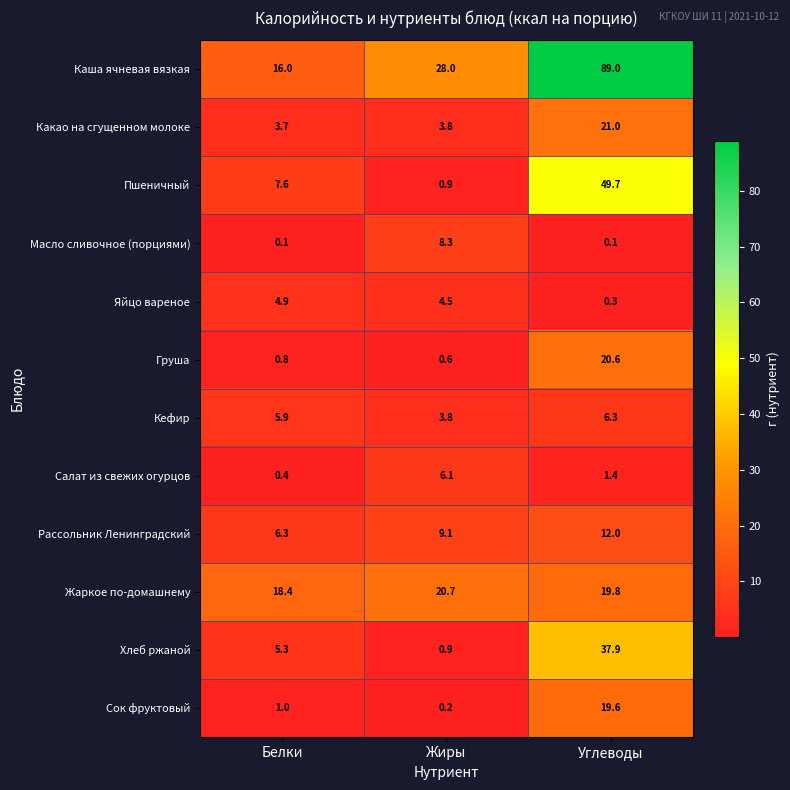

At how many categories does at least one series exceed 2?

3